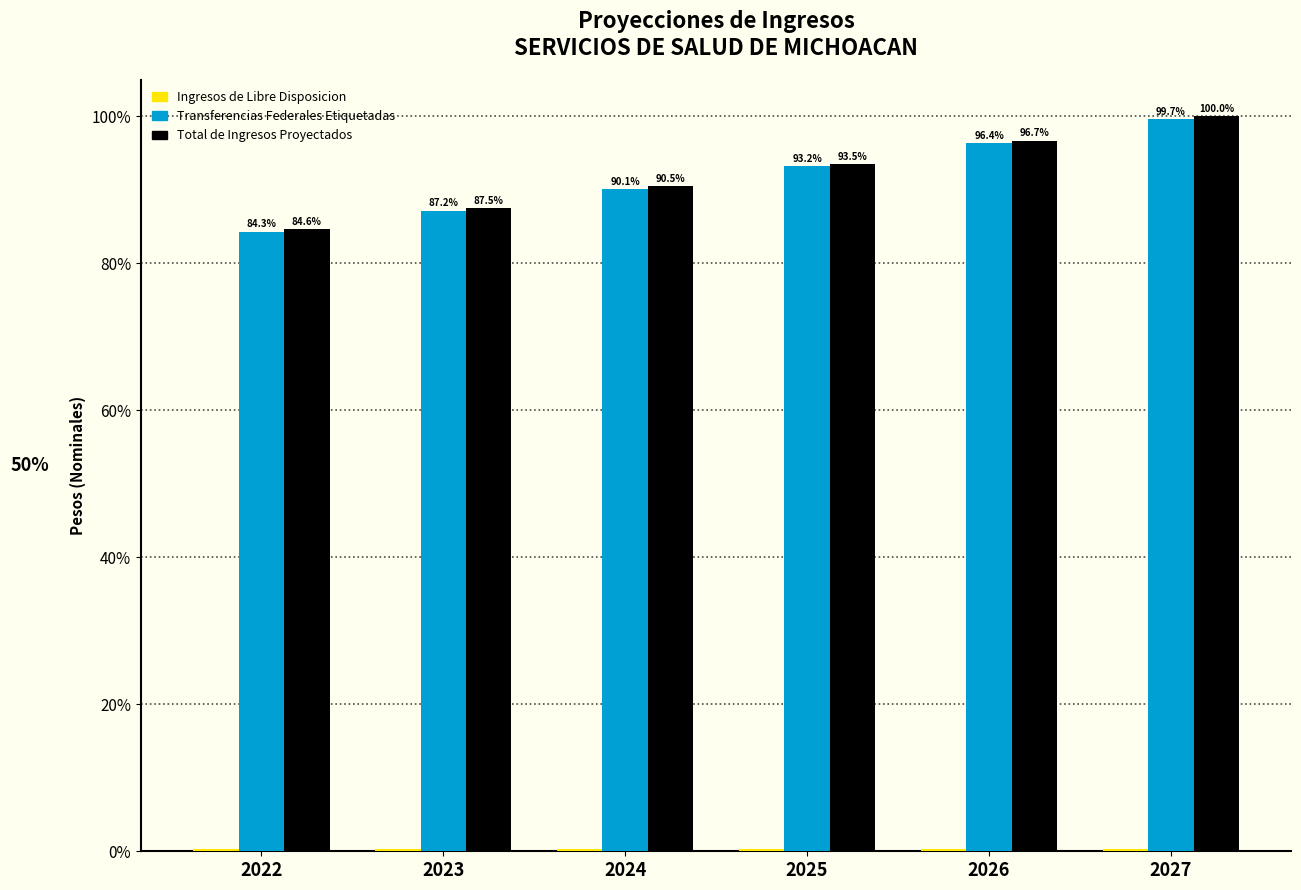

Between 2023 and 2024, which series saw the biggest shift?

Total de Ingresos Proyectados